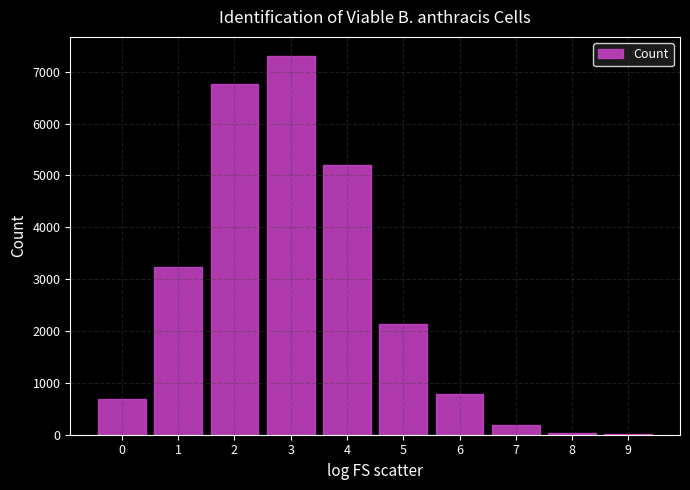

What is the greatest value displayed?

7305.1